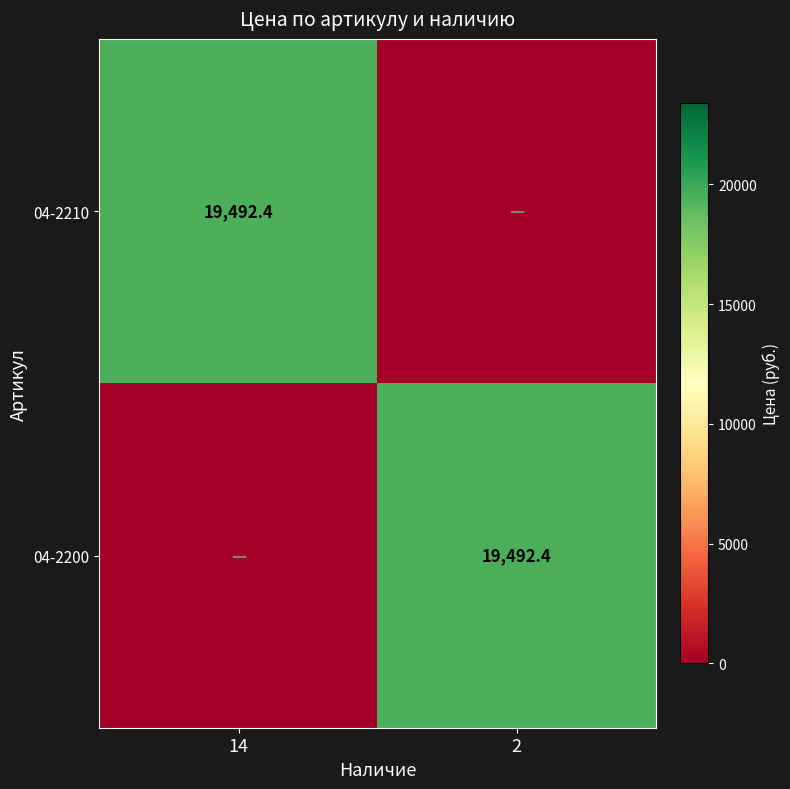

The 04-2210 series shows 19492.4 at 14. True or false?

True